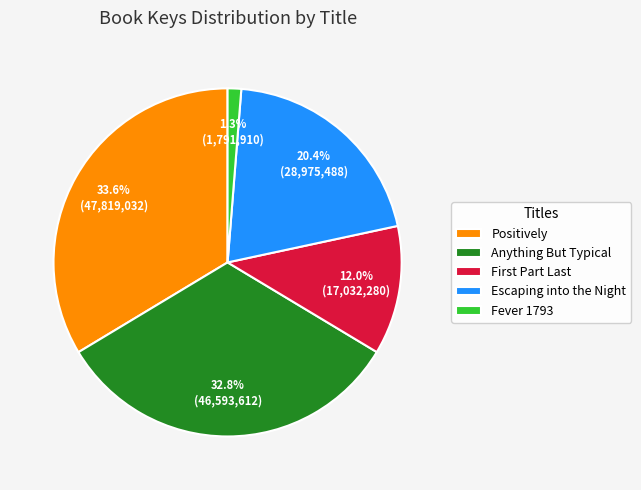

True or false: Anything But Typical accounts for 33% of the total.

True